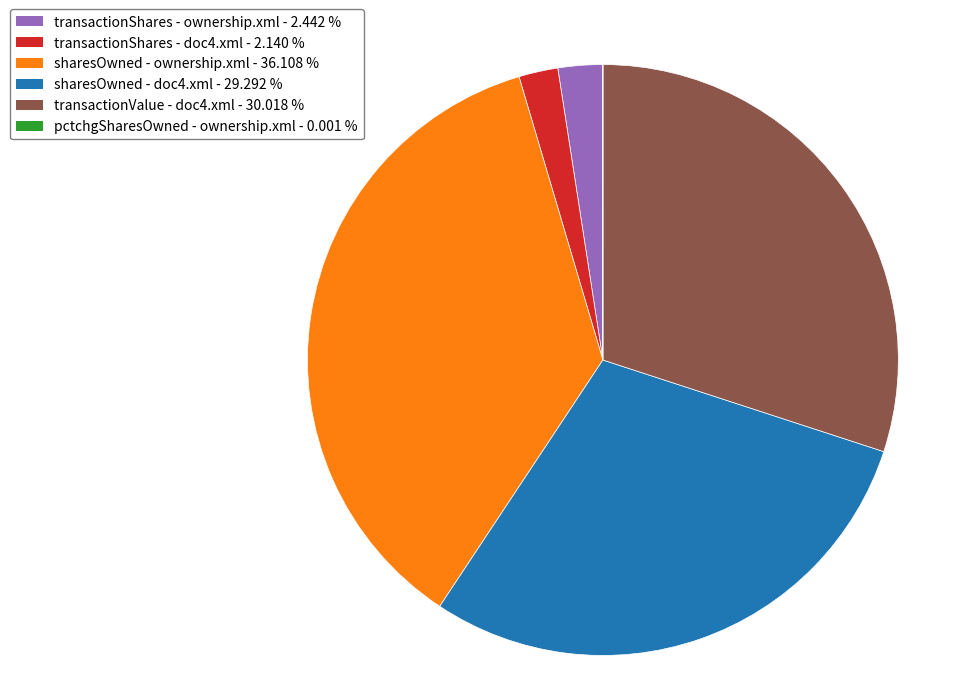

Do sharesOwned - ownership.xml - 36.108 % and transactionShares - doc4.xml - 2.140 % together represent more than half of the pie?

No